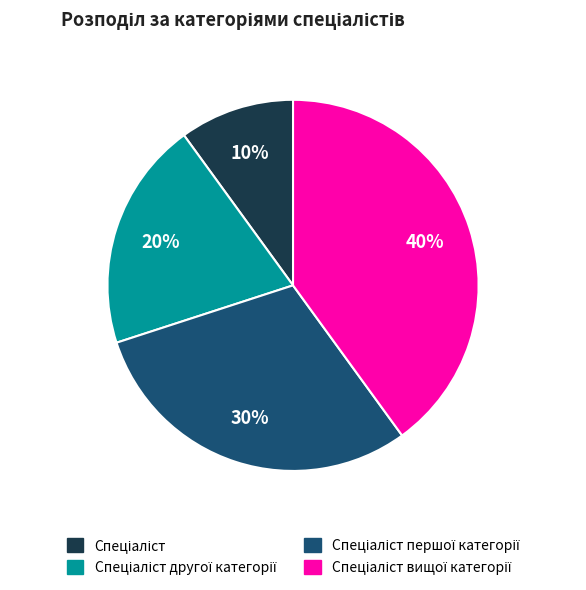

To the nearest percent, what is the average slice percentage?

25%